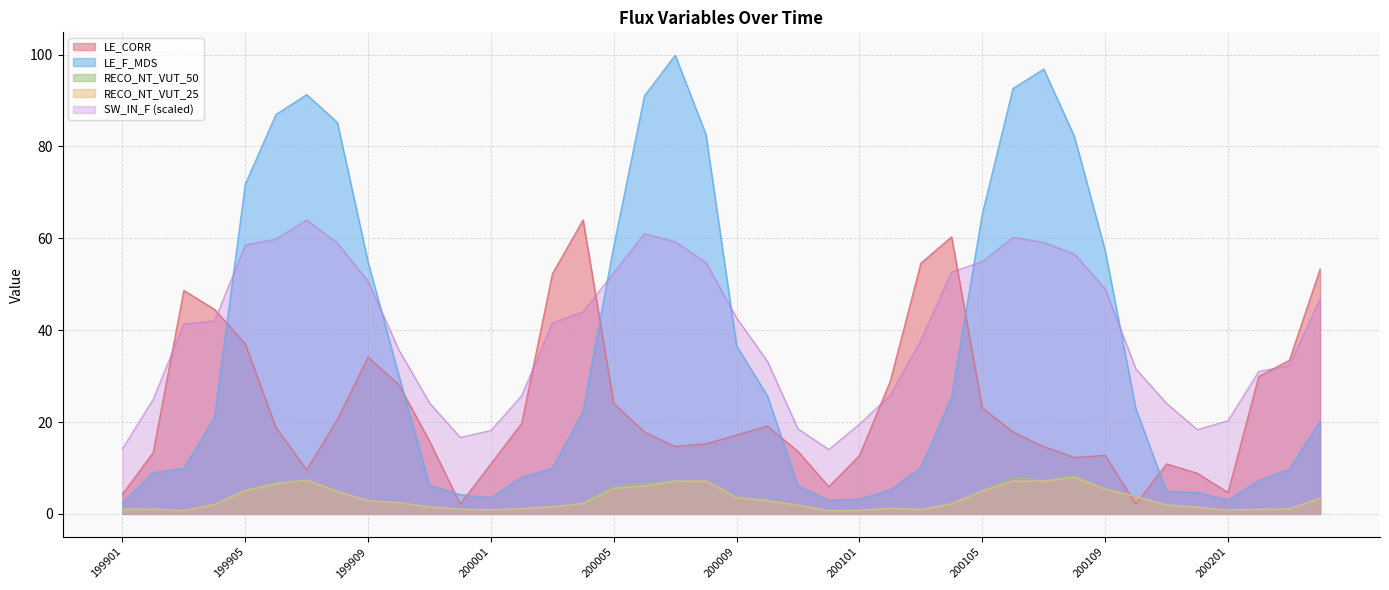

List the series in order of their peak value, lowest first.

RECO_NT_VUT_25, RECO_NT_VUT_50, SW_IN_F, LE_CORR, LE_F_MDS